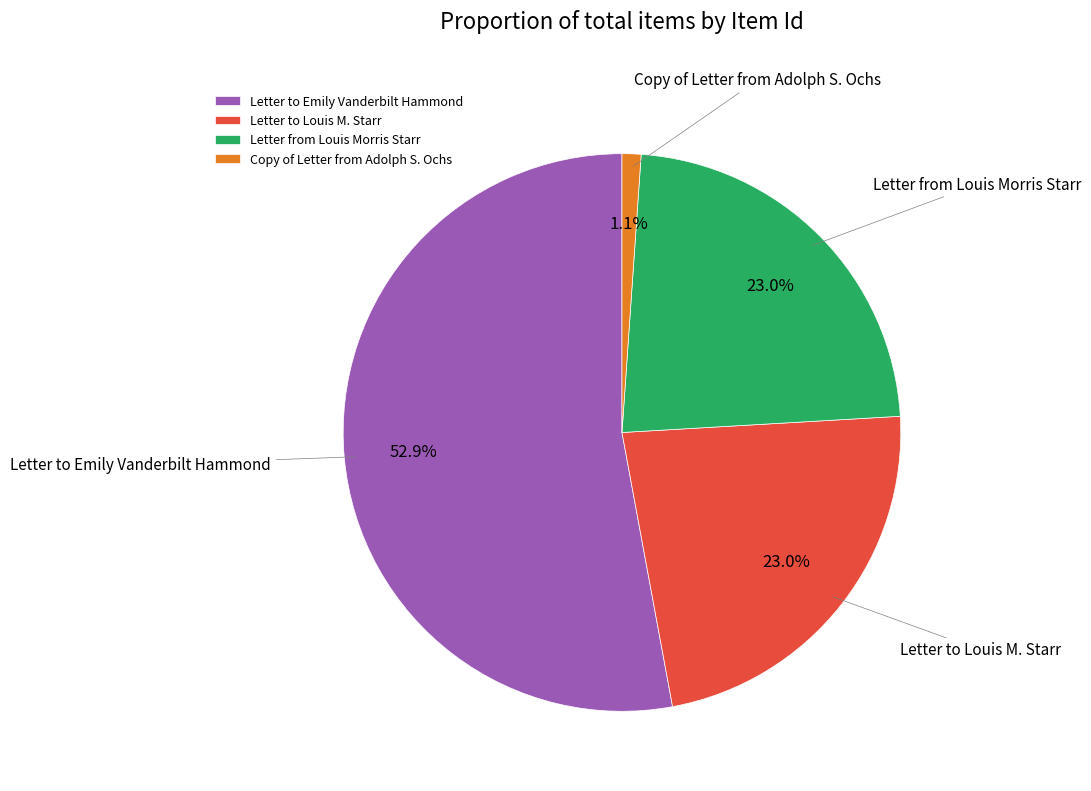

Is the sum of Letter to Louis M. Starr and Letter from Louis Morris Starr greater than half?

No